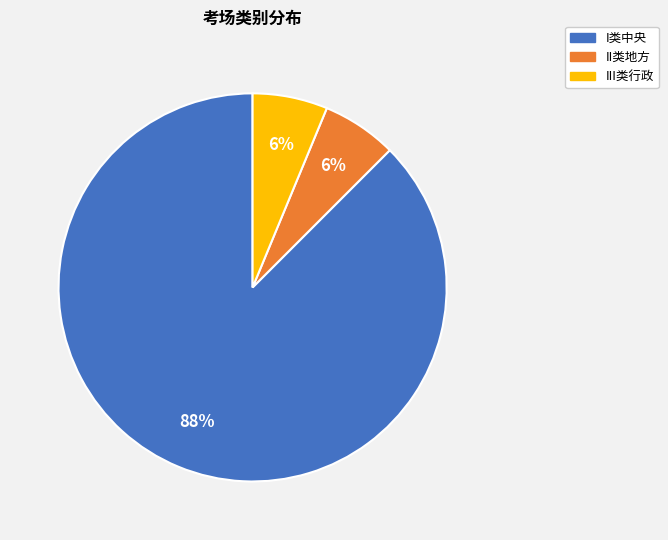

Which has a higher value, III类行政 or I类中央?

I类中央